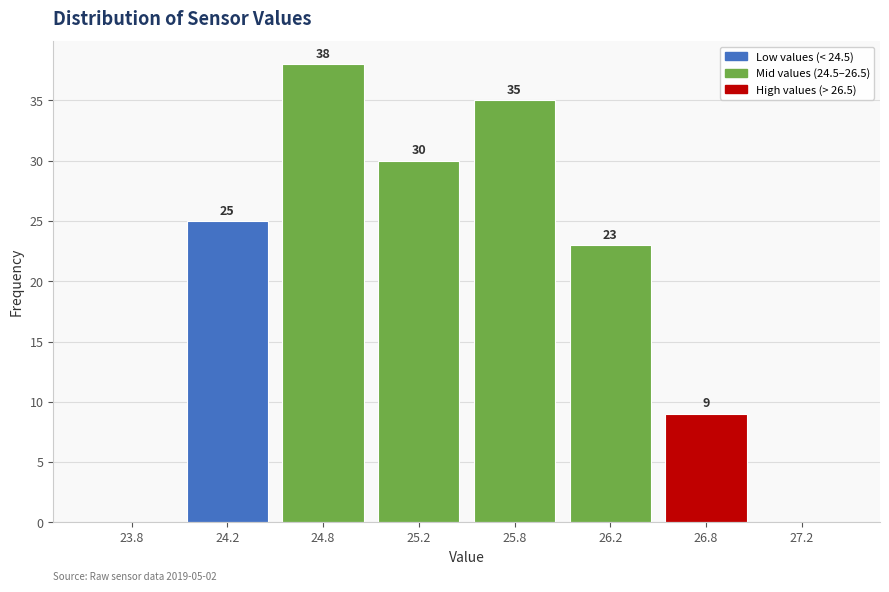

Reading left to right, list all the values displayed in this chart.

23.8=0	24.2=25	24.8=38	25.2=30	25.8=35	26.2=23	26.8=9	27.2=0